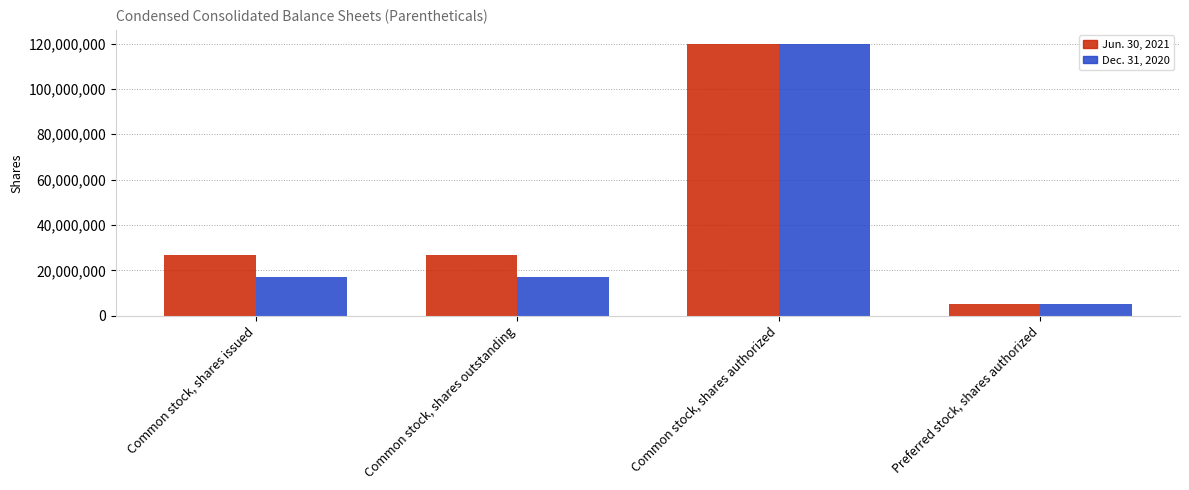

Is it true that Dec. 31, 2020 equals 28686525 at Common stock, shares outstanding?

False